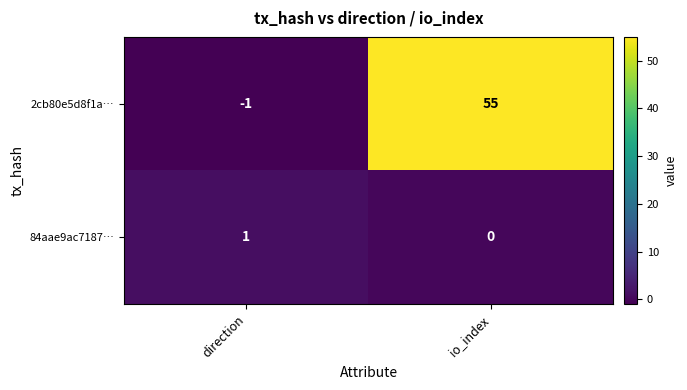

What is the sum of all 2cb80e5d8f1a… values?

54